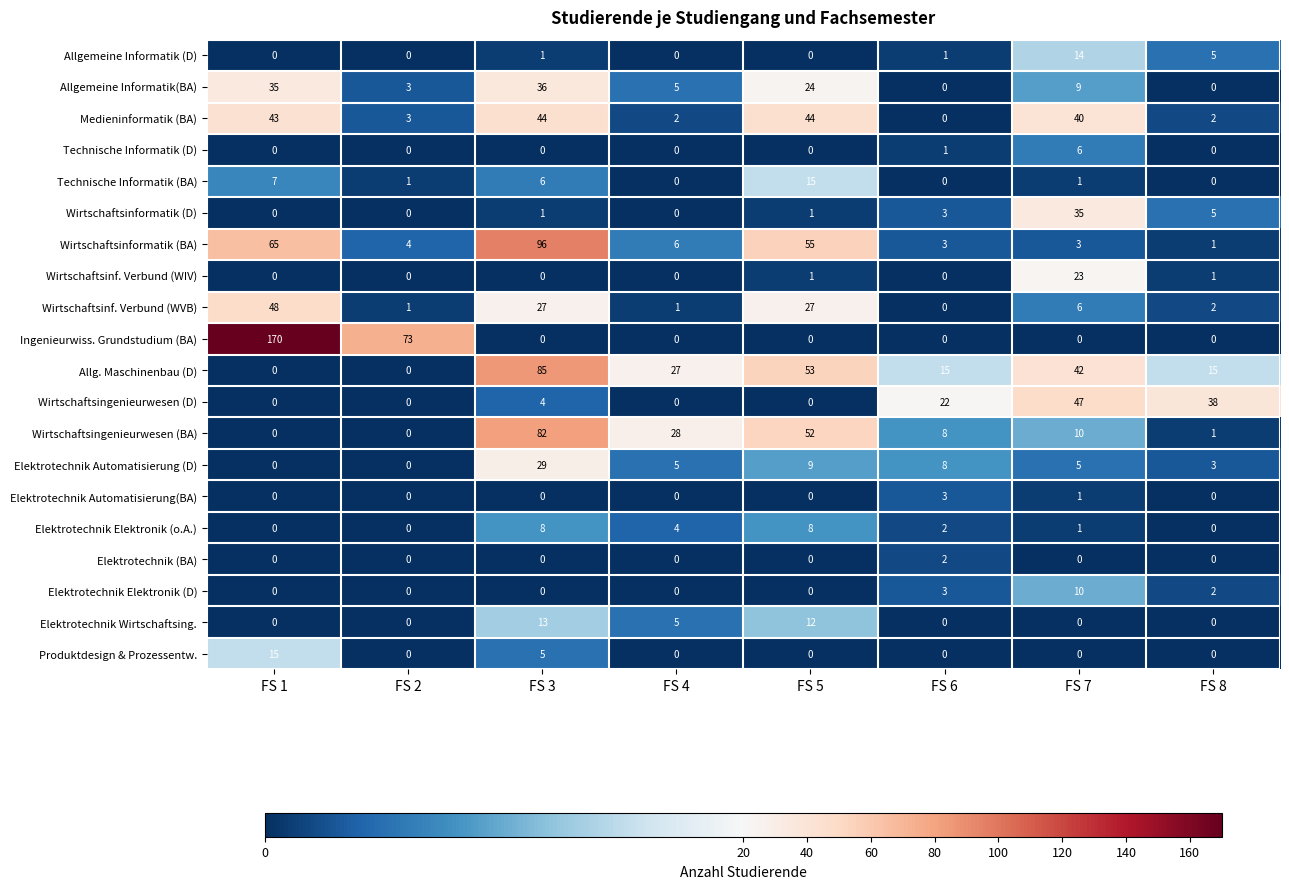

What is the difference between the Wirtschaftsinf. Verbund (WIV) values at FS 7 and FS 5?

22